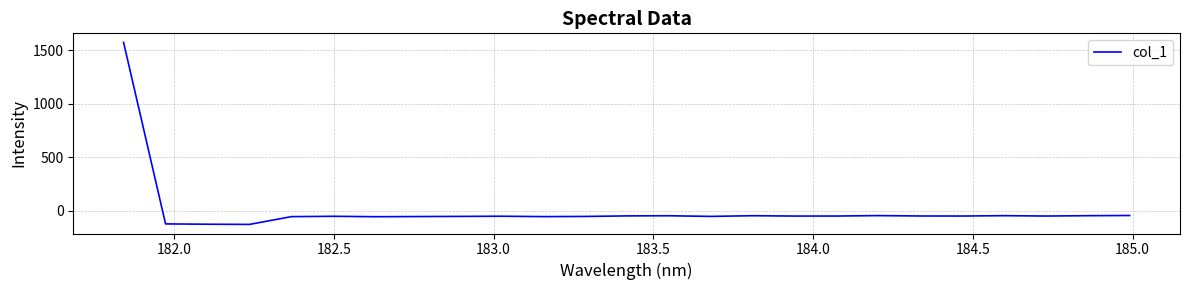

What is the difference between the maximum and minimum values?

1701.1